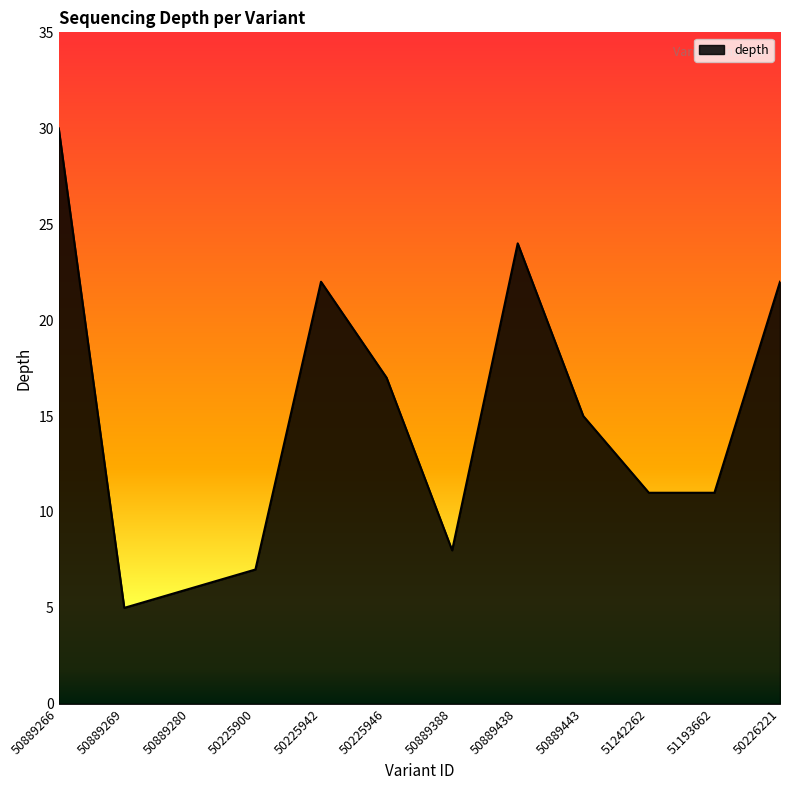

Read the value at 50889266, to the nearest 5.

30